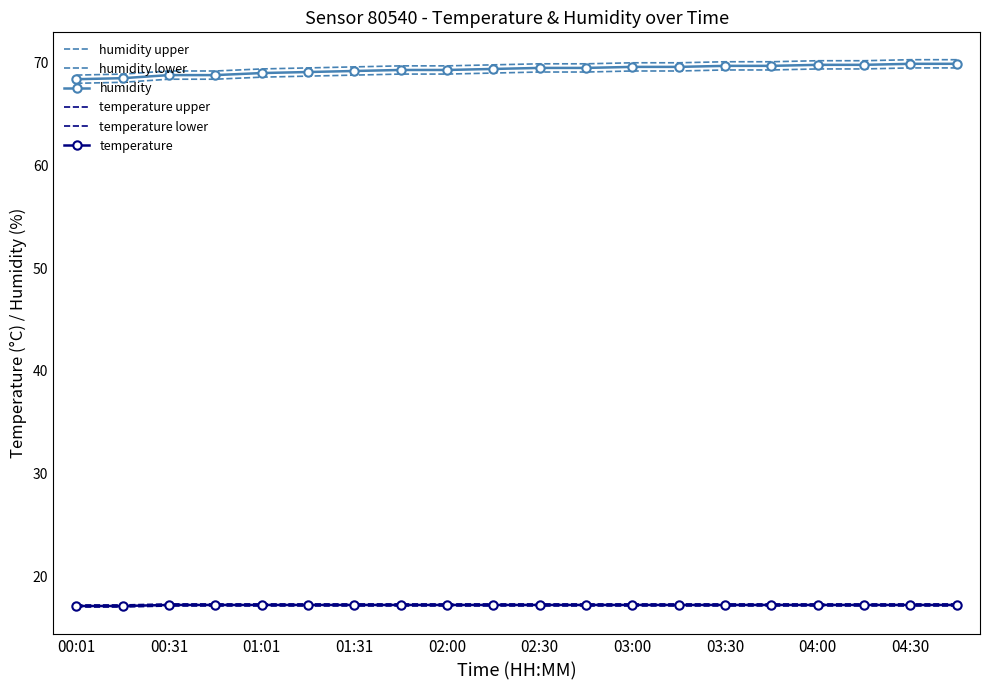

True or false: temperature lower and temperature intersect in this chart.

False